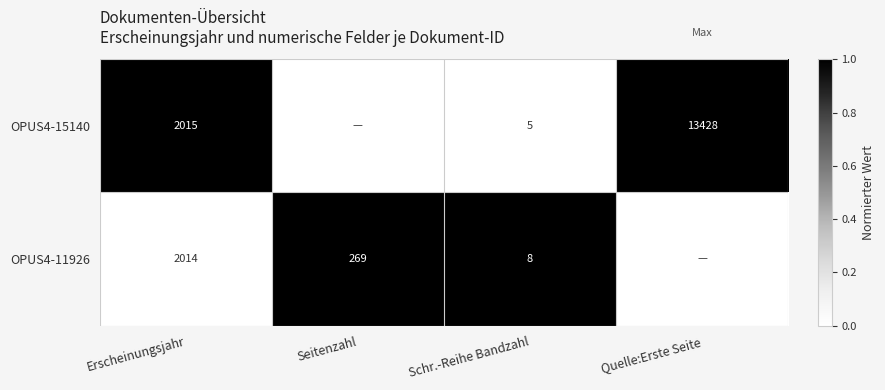

At which category is the sum across all series the highest?

Erscheinungsjahr